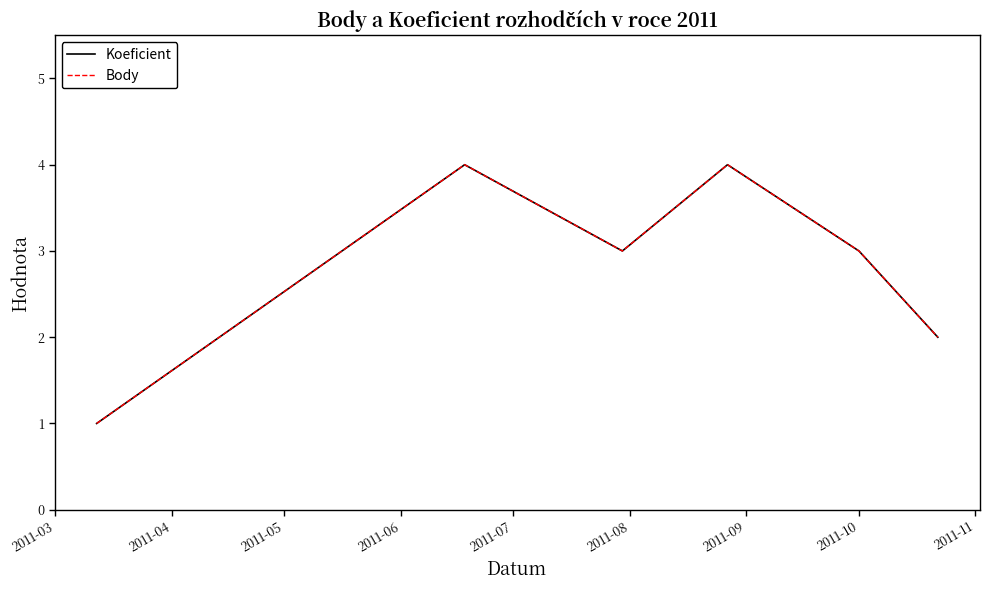

Which series has the largest total across all categories?

Koeficient